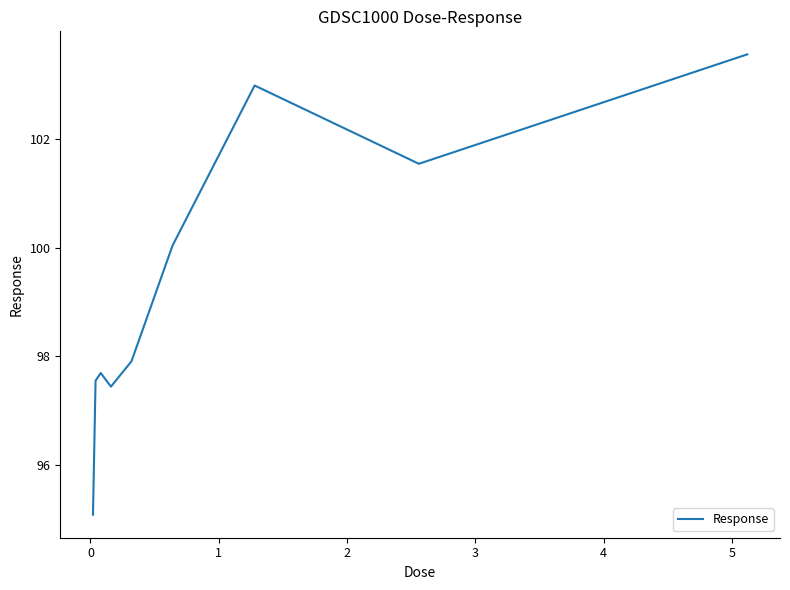

How many values are below 97?

1